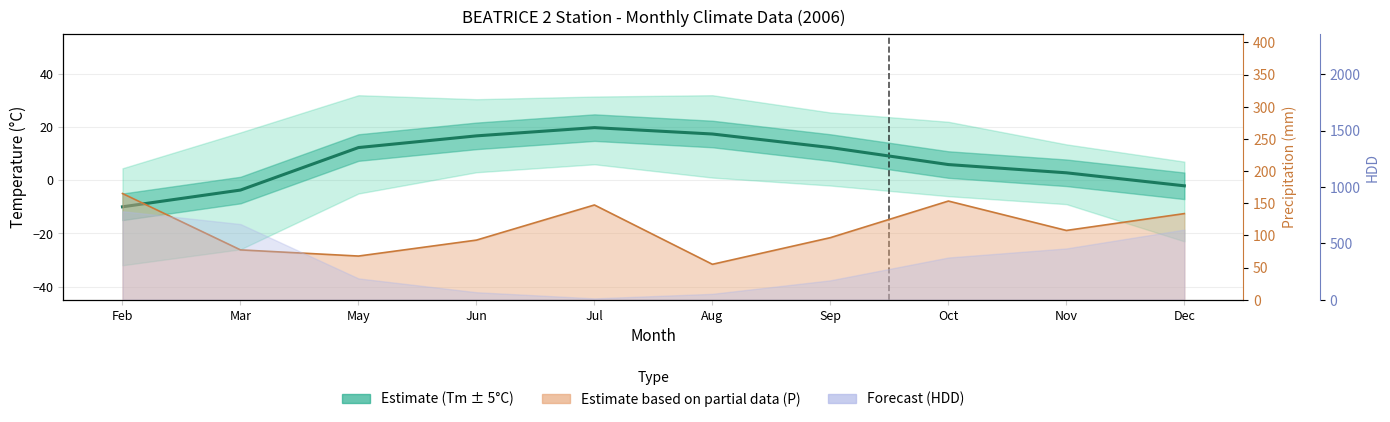

Count the number of values greater than 12.

5